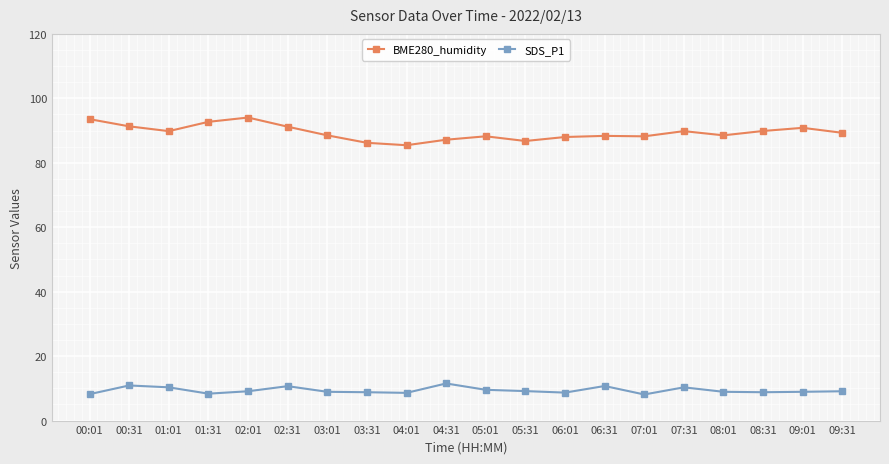

What is the difference between the second highest and minimum values in the BME280_humidity series?

8.1